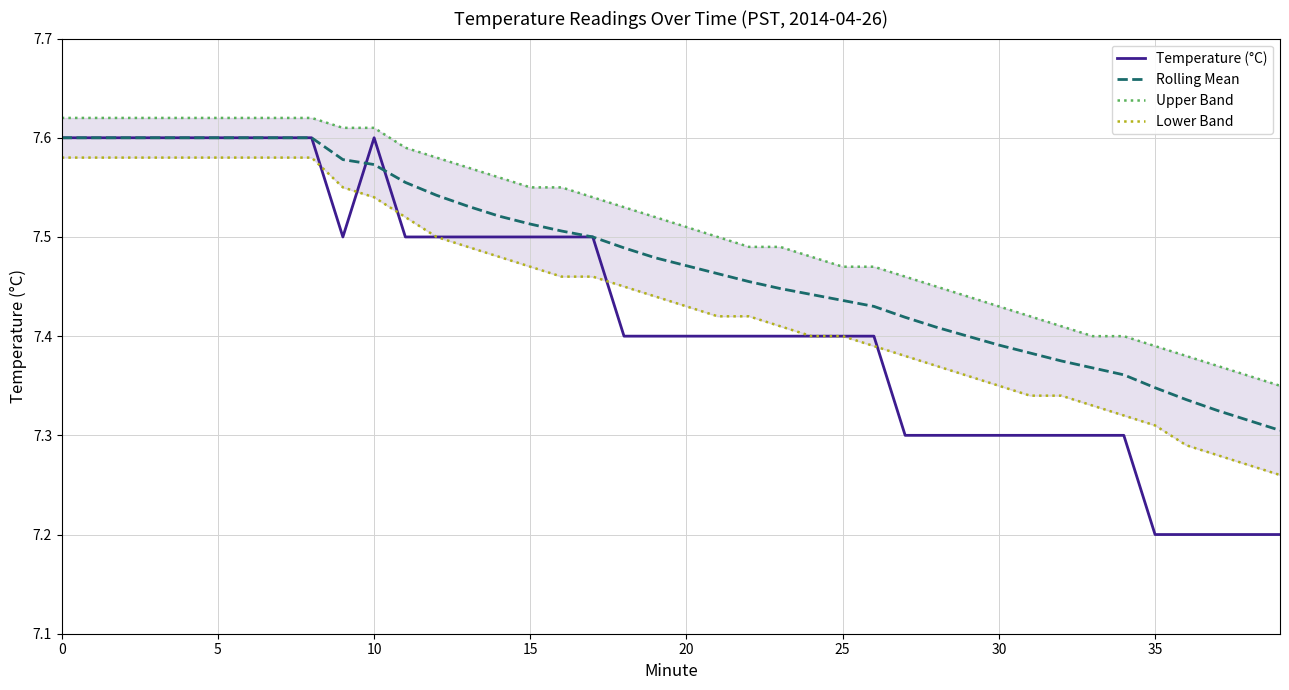

How many lines are shown in the chart?

4